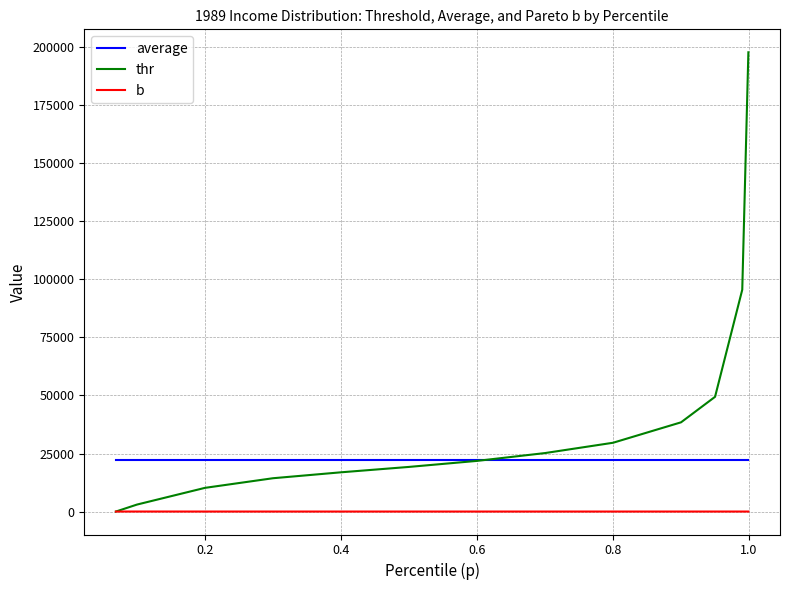

Count the number of data series in this chart.

3